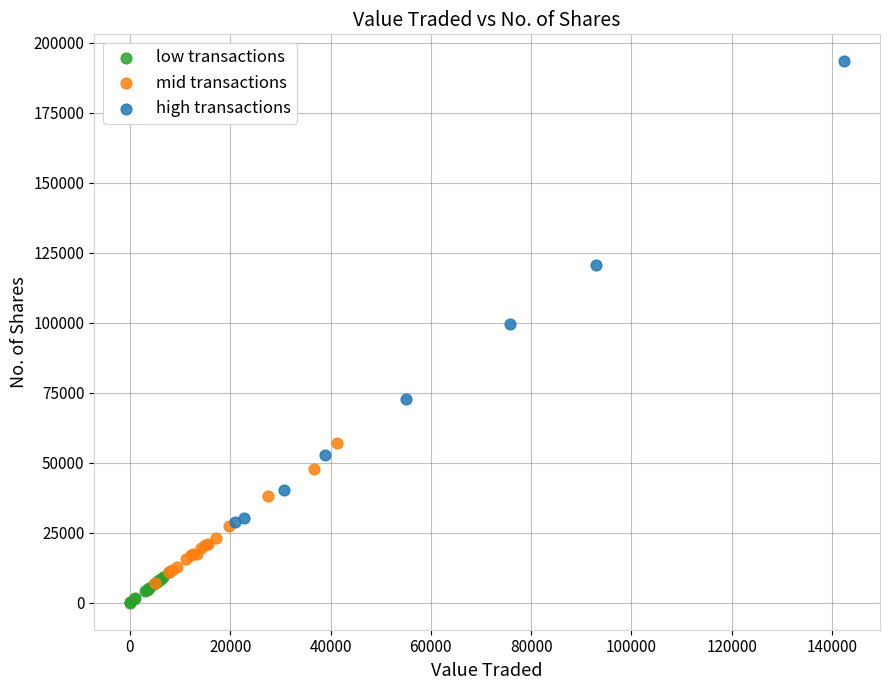

Which series has the widest spread of Y values?

high transactions